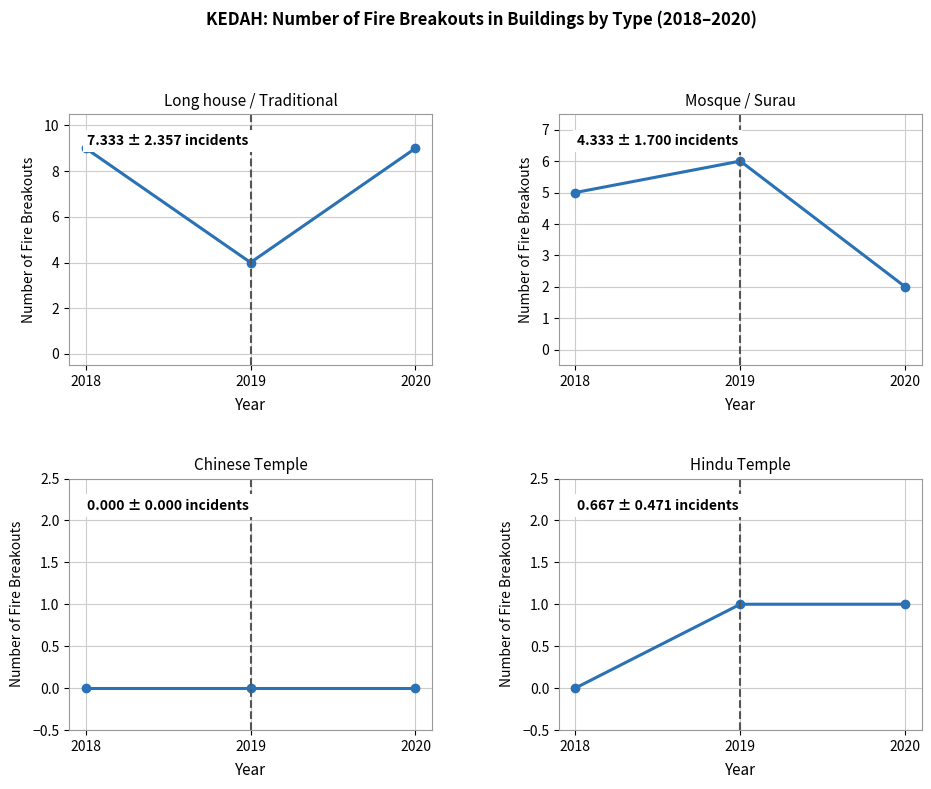

How many lines are shown in the chart?

4